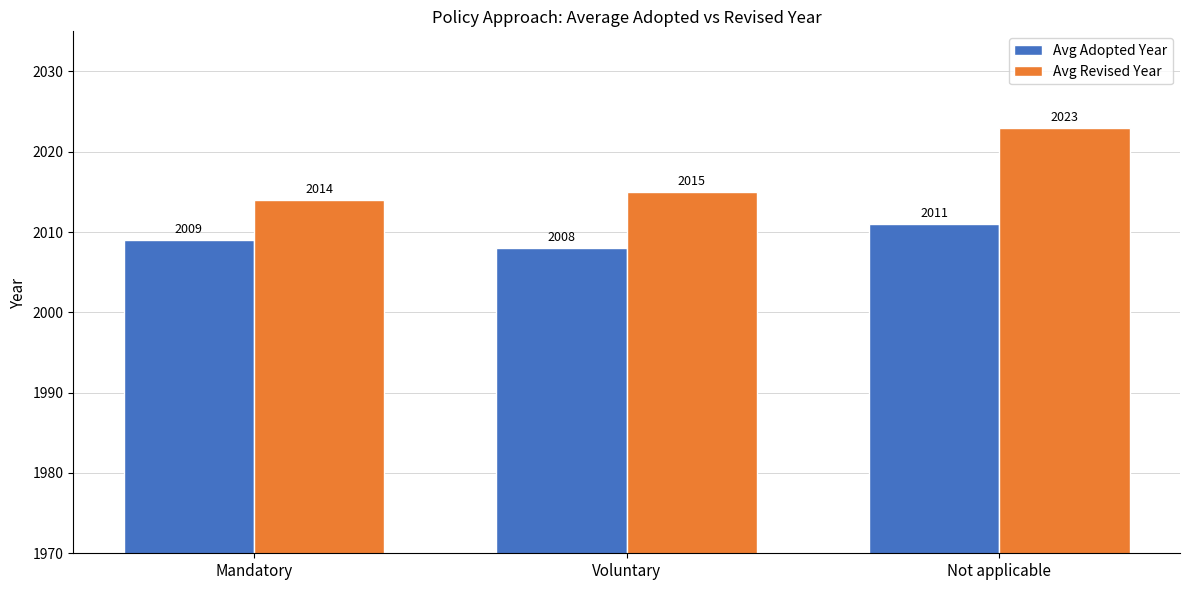

Where is Avg Adopted Year nearest to the value 2009?

Mandatory